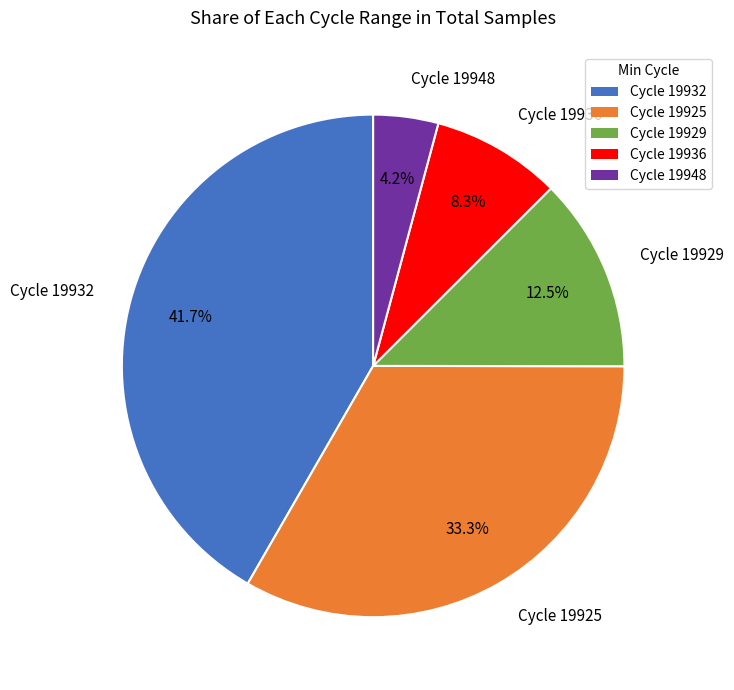

How much of the chart is everything except Cycle 19948?

95.8%